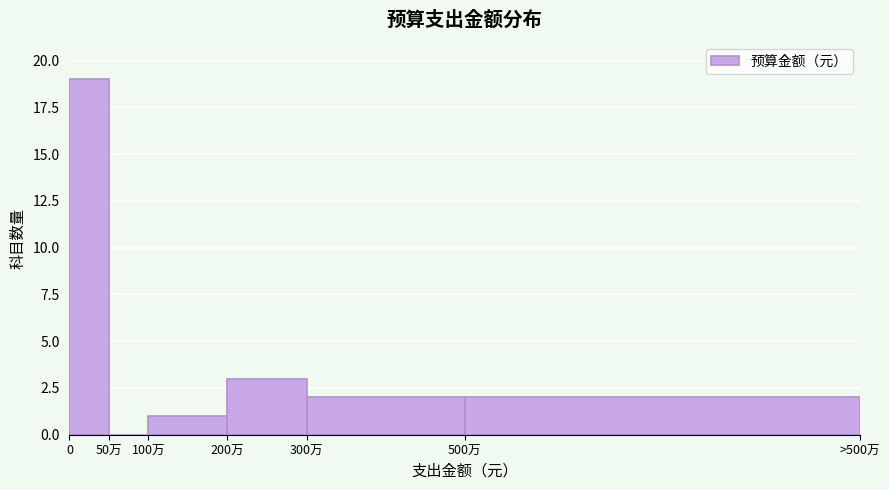

Reading left to right, what are all the values shown in this chart?

0=19	50万=0	100万=1	200万=3	300万=2	500万=2